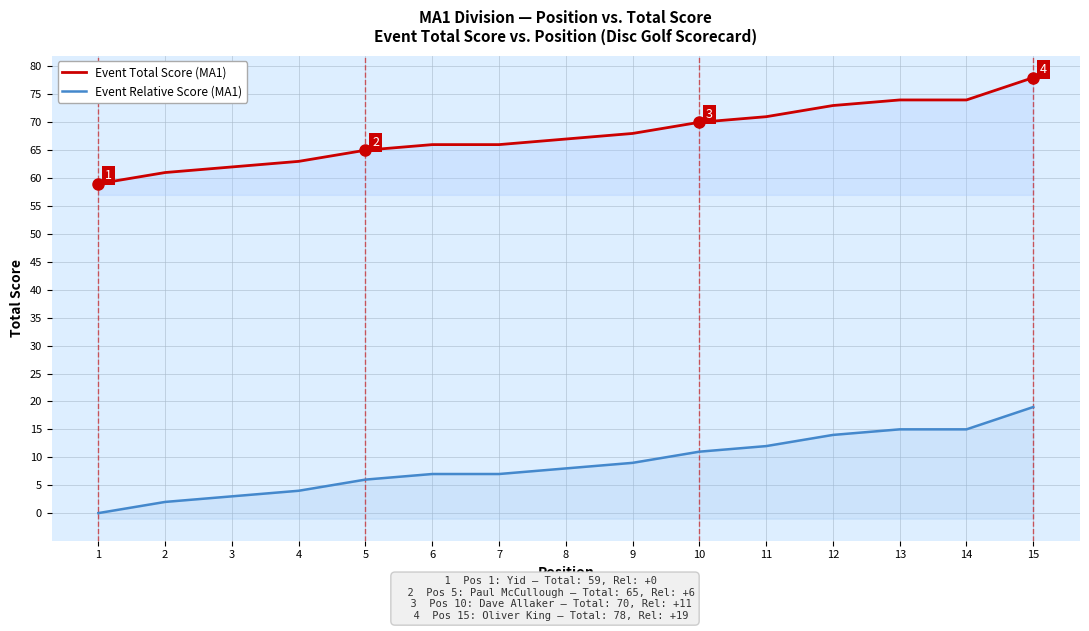

What are all the series names shown in the legend?

Event Total Score (MA1), Event Relative Score (MA1)